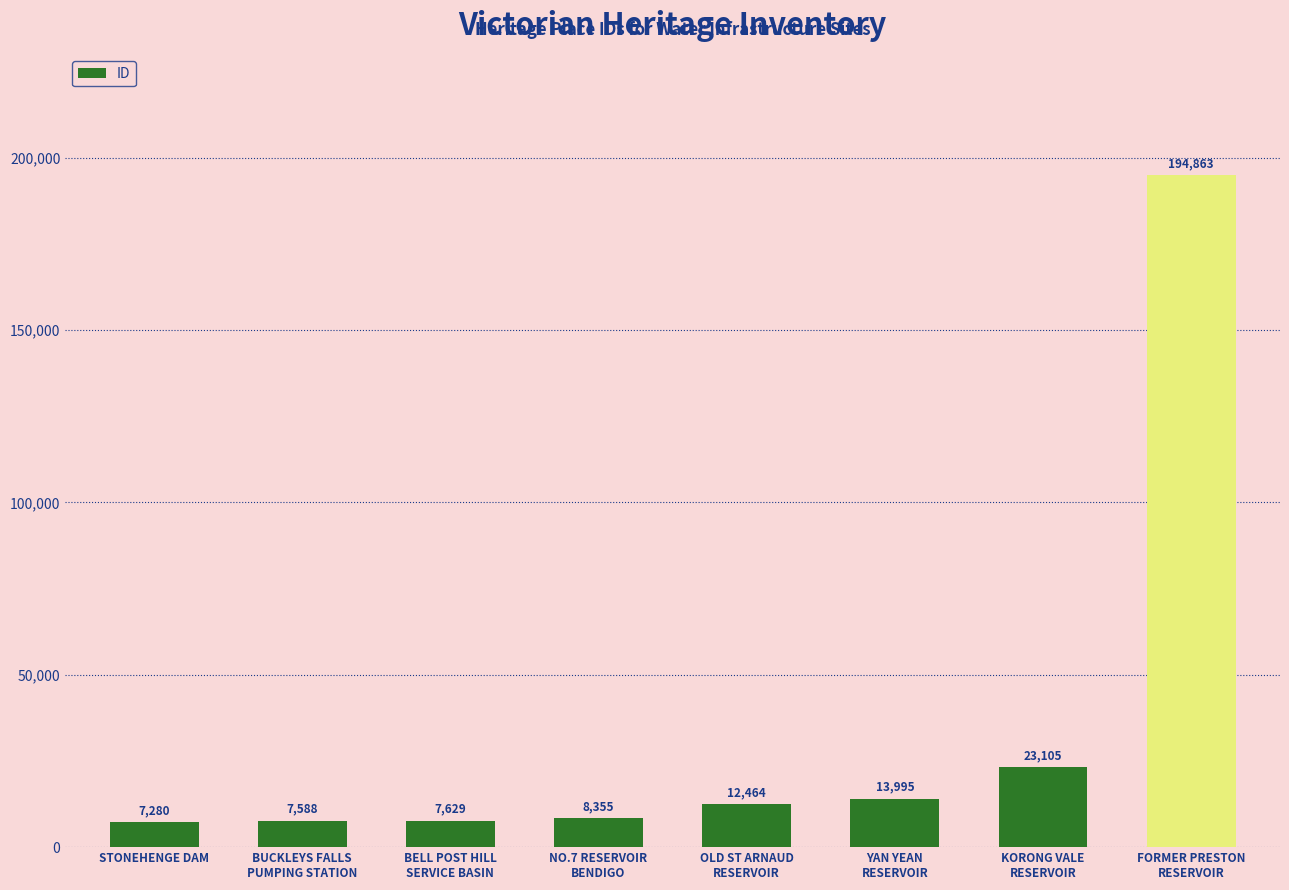

What is the difference between the maximum and minimum values?

187583